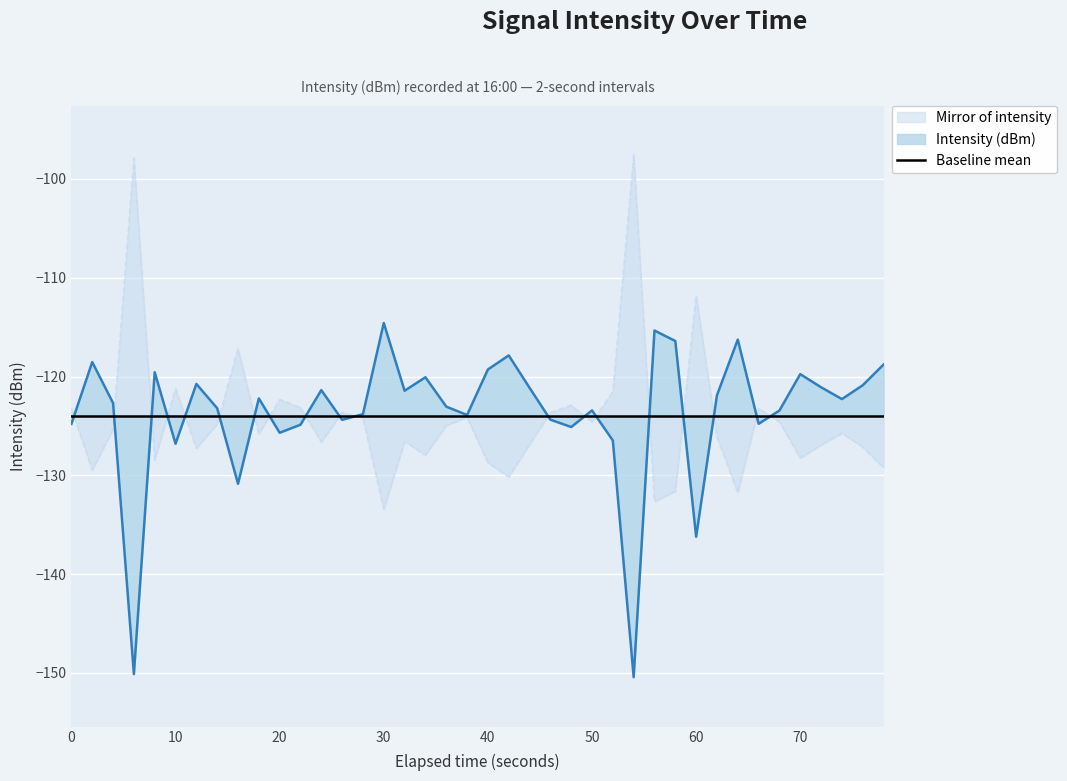

What is the minimum value for Intensity (dBm)?

-150.4